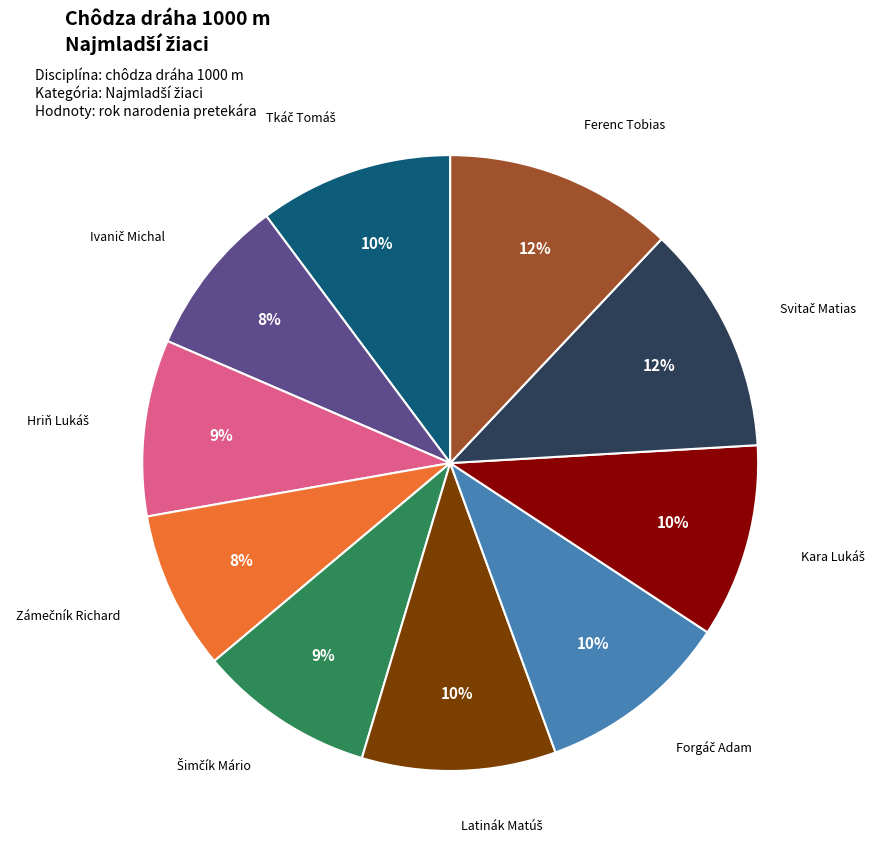

To the nearest percent, what is the difference between the largest and smallest slice percentages?

4%